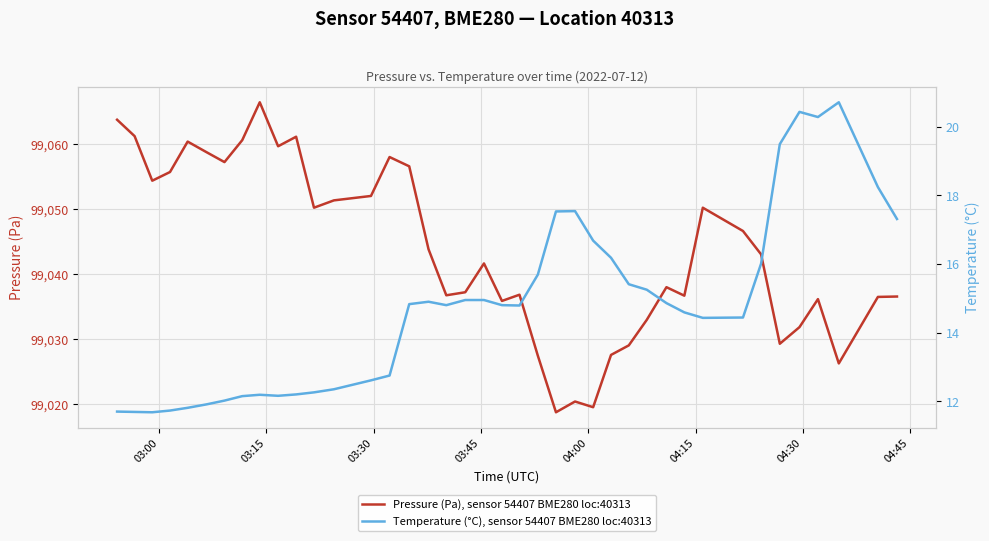

How many interior local peaks does the Temperature (°C), sensor 54407 BME280 loc:40313 series have?

5